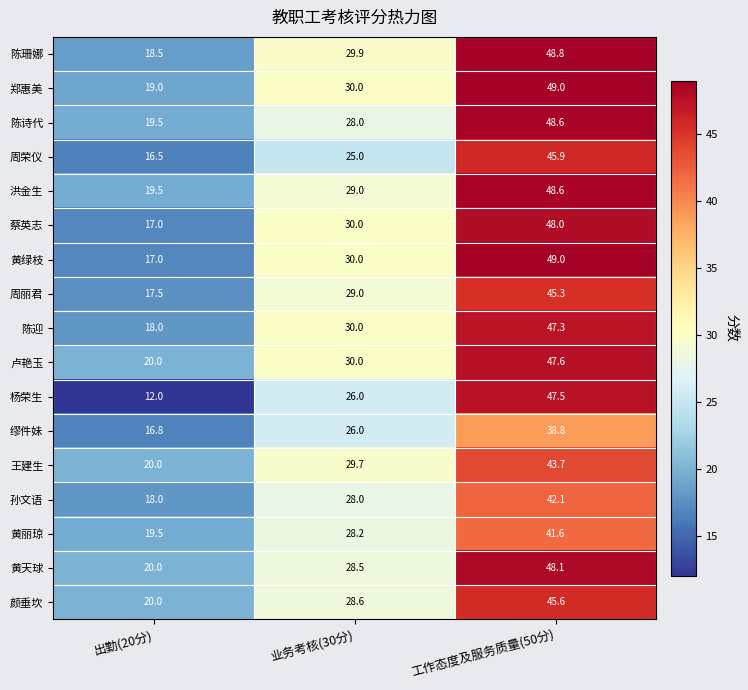

What is the total value across all series at 出勤(20分)?

308.8